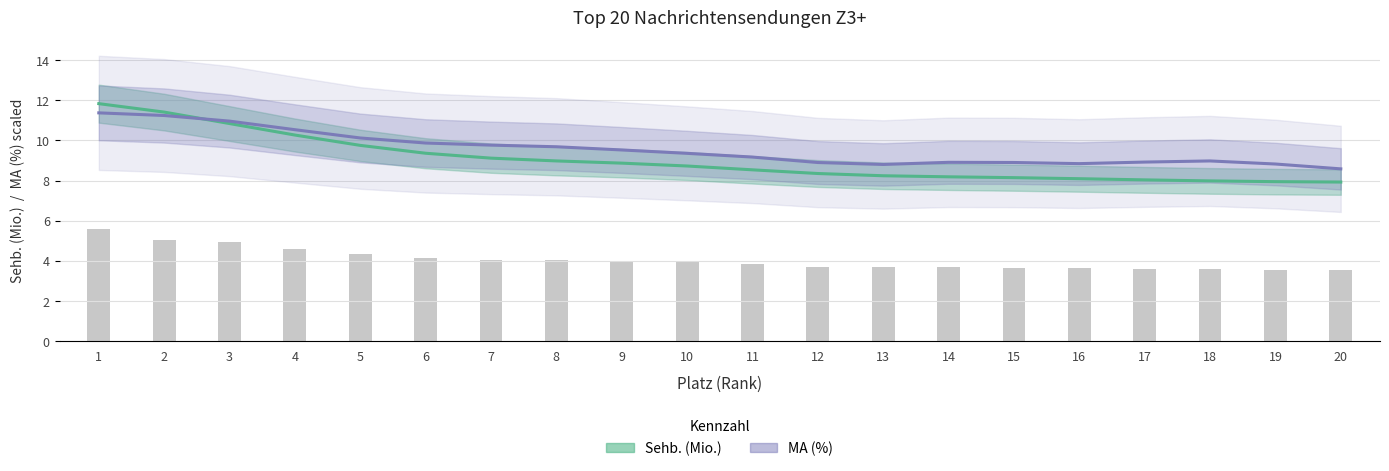

Rank the categories by Sehb. (Mio.) value from lowest to highest.

20, 19, 18, 17, 16, 15, 14, 13, 12, 11, 10, 9, 8, 7, 6, 5, 4, 3, 2, 1